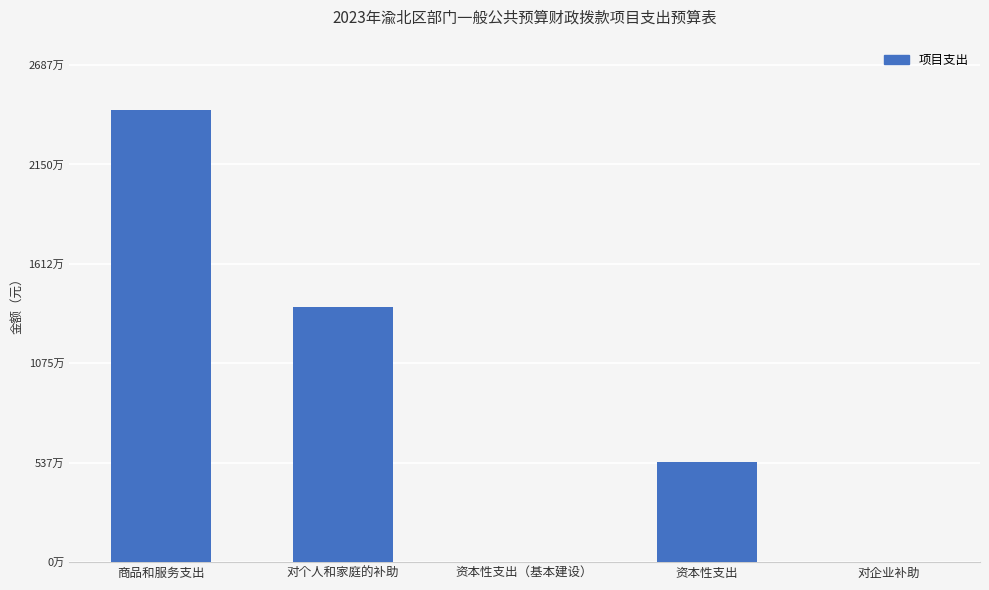

Approximately how many times larger is the value at 商品和服务支出 compared to 对企业补助?

1396.3